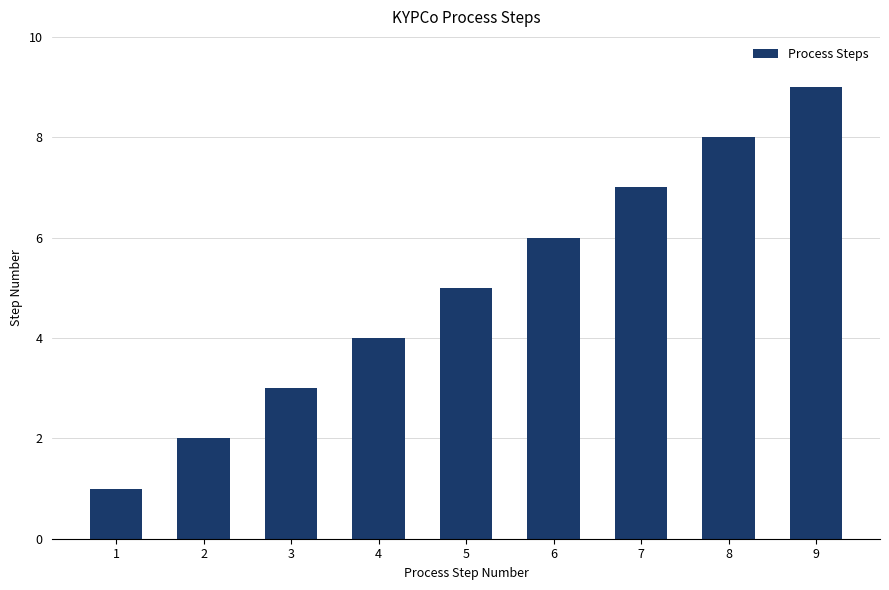

How many values are between 3 and 7?

5